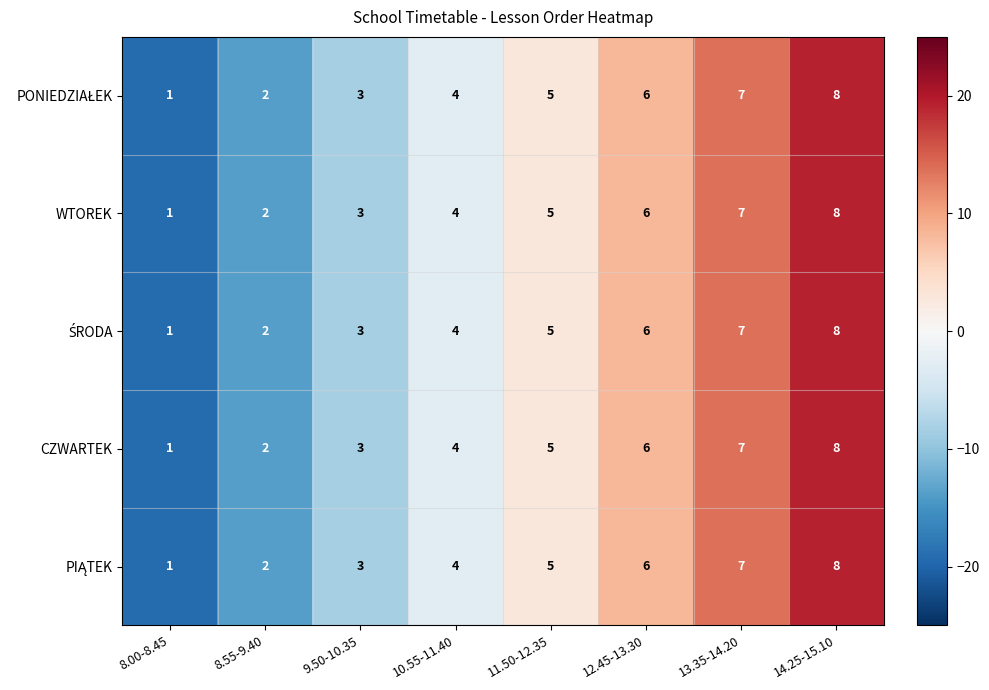

What is the smallest value displayed?

1